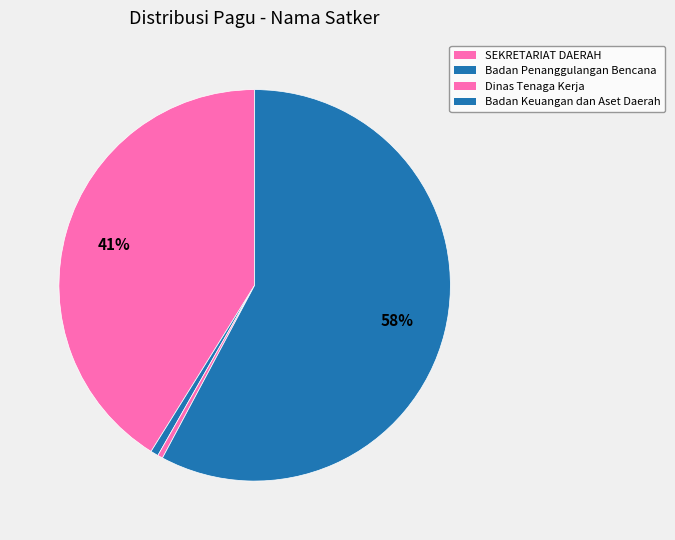

Which slice is the largest?

Badan Keuangan (Perjalanan 4)